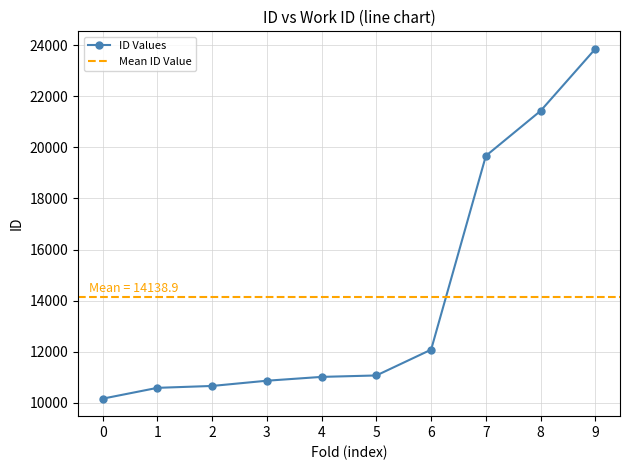

What is the average value?

14139